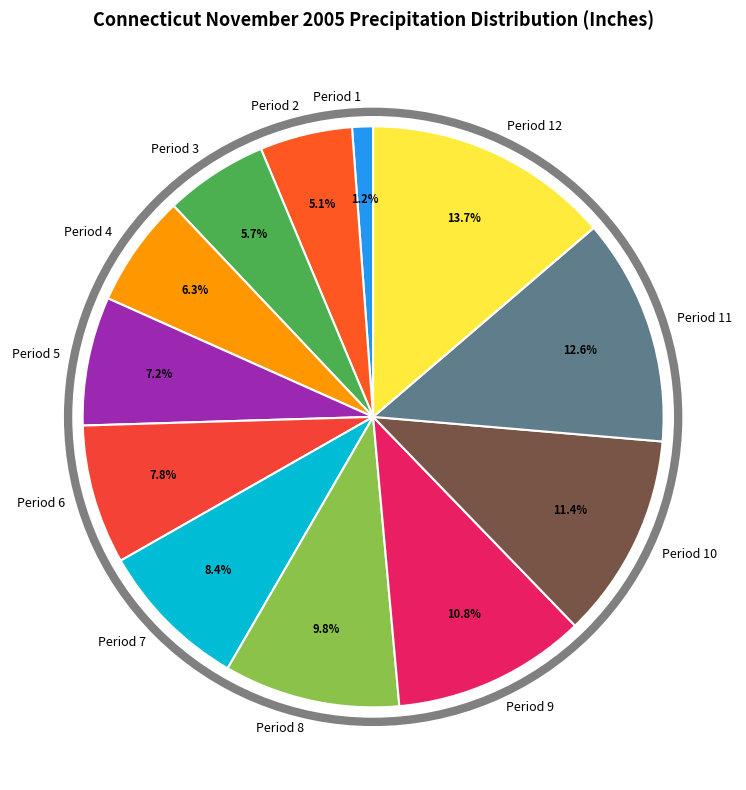

Does Period 1 account for over 50% of the chart?

No